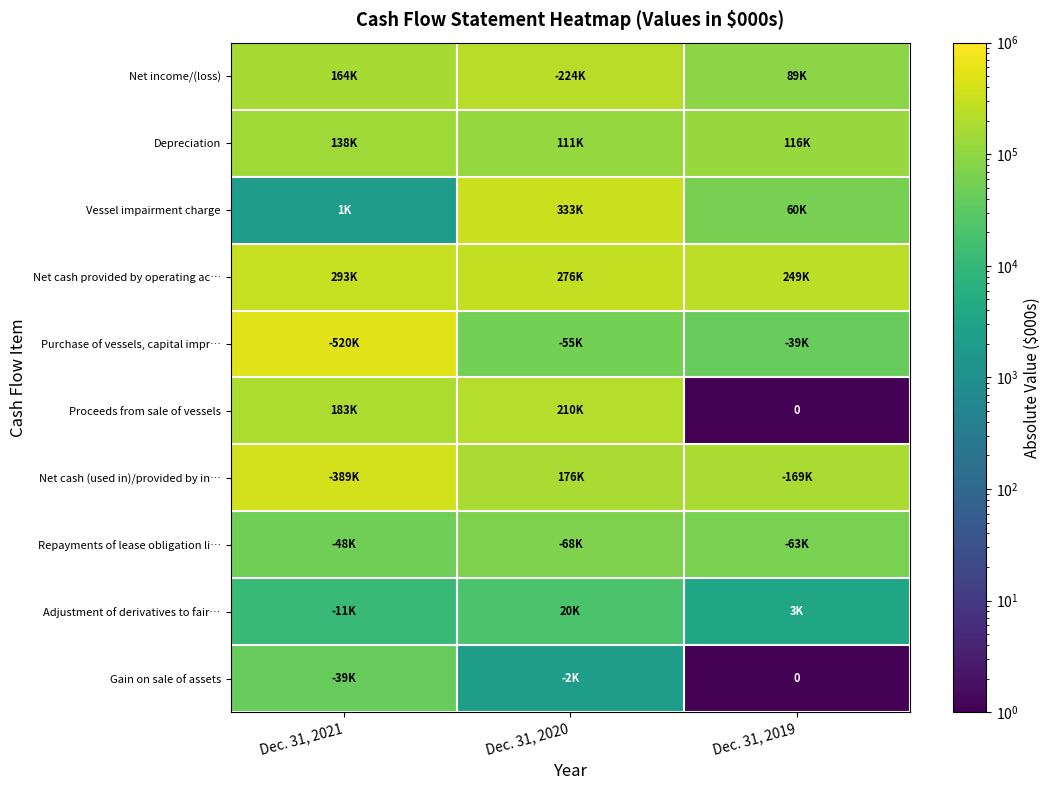

At which category does the chart reach its minimum across all series?

Dec. 31, 2019